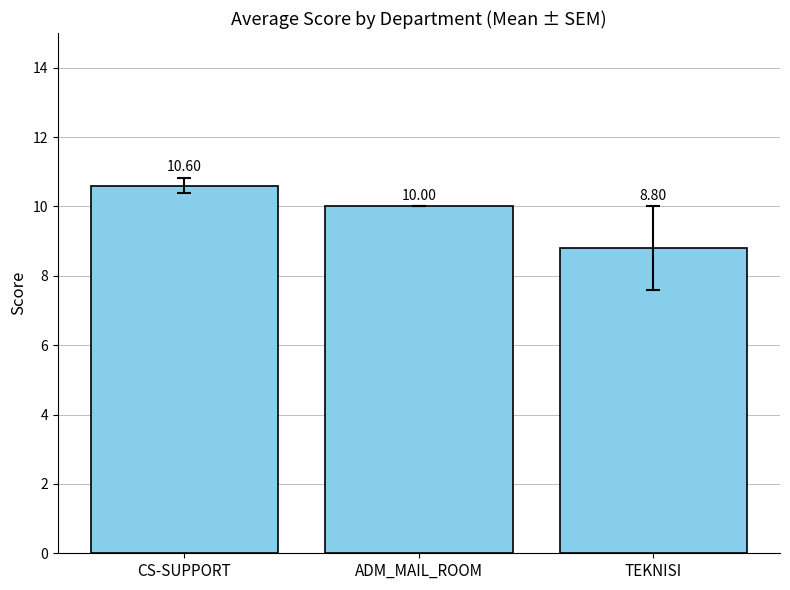

List the labels in order of value, largest first.

CS-SUPPORT, ADM_MAIL_ROOM, TEKNISI